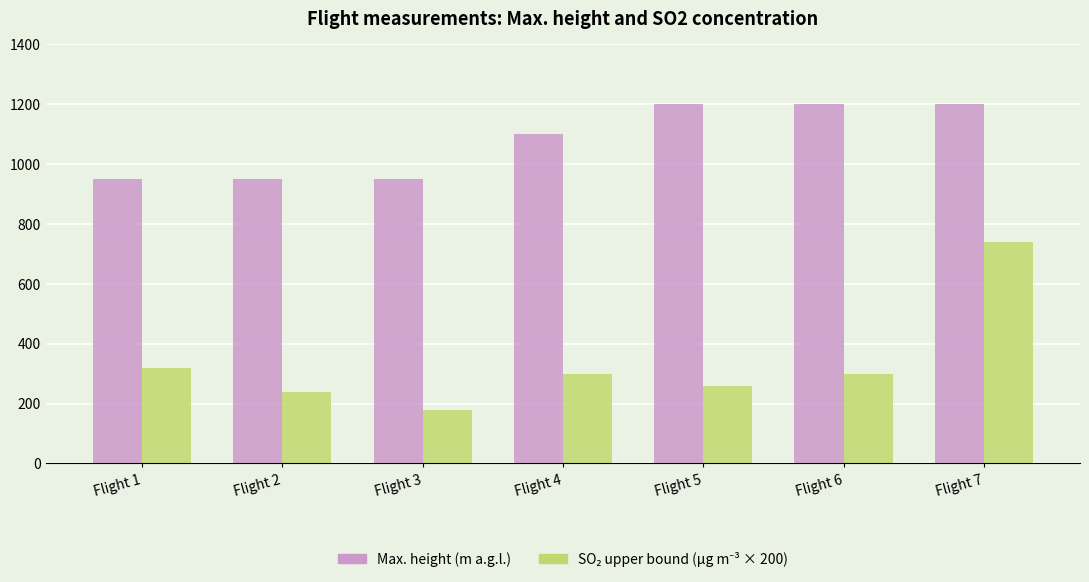

What is the greatest value displayed?

1200